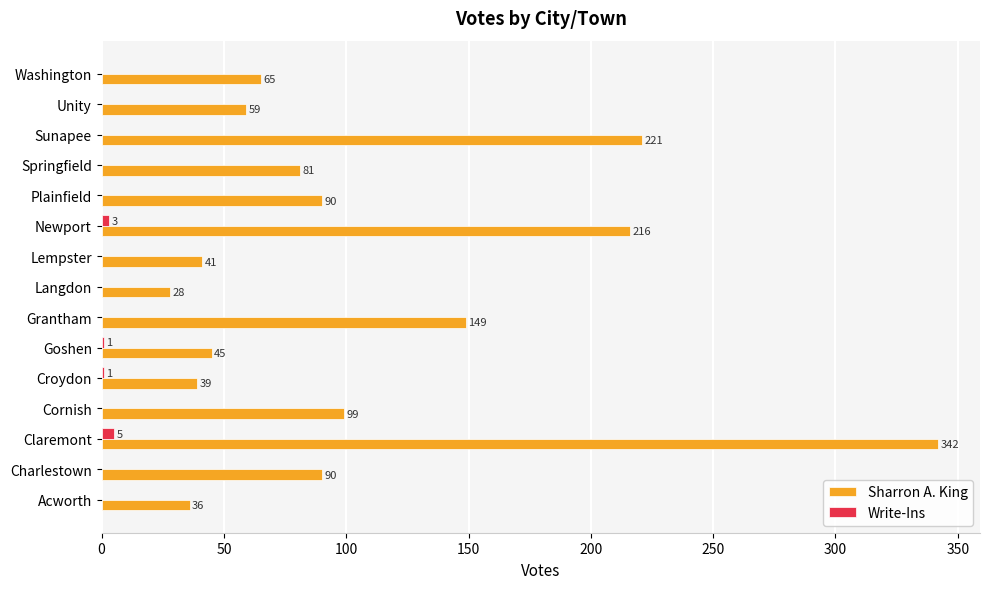

Which category has the highest value across all series?

Claremont